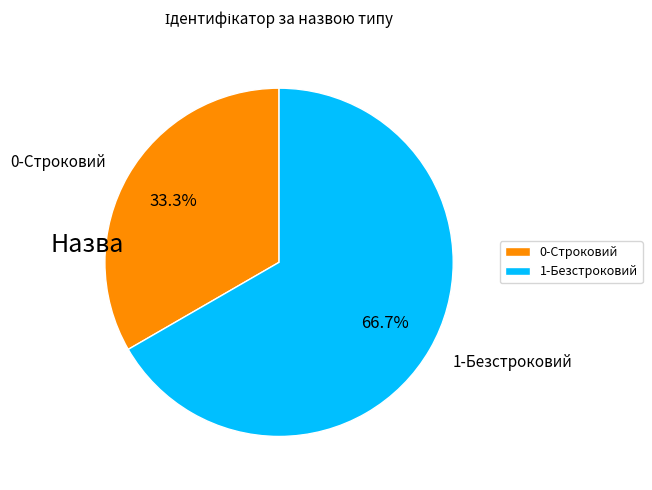

Is there a majority slice in this chart?

Yes